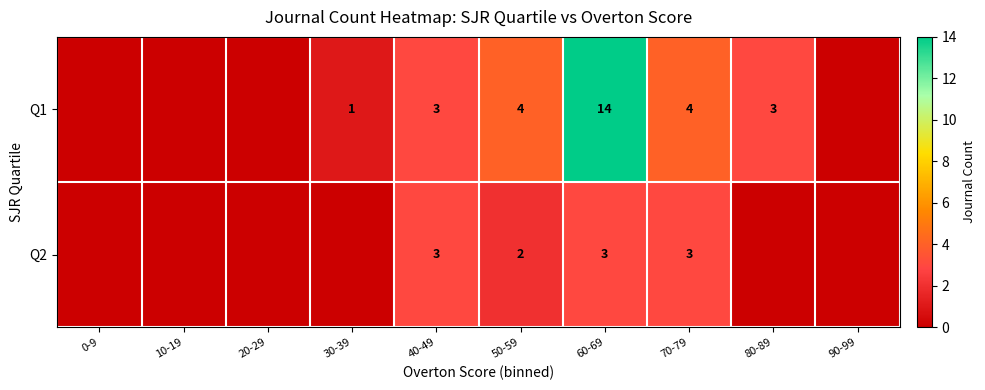

Rank the series at 70-79 from lowest to highest value.

Q2, Q1